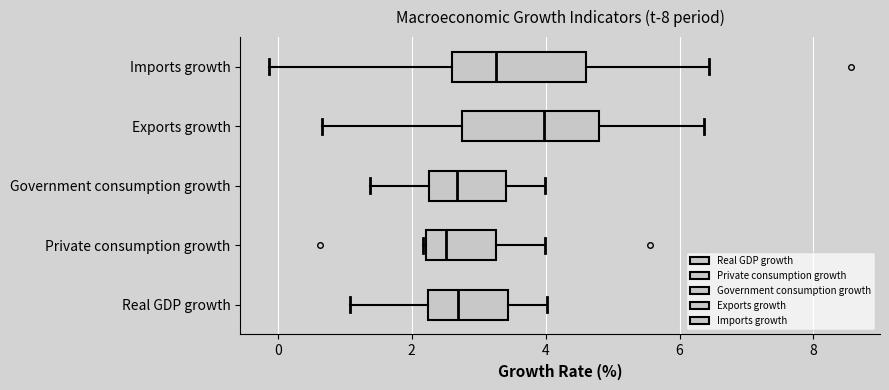

Where does the left whisker of the box for Exports growth end on the x-axis? The values are not printed on the chart, so give them approximately, as read against the axis.

0.6